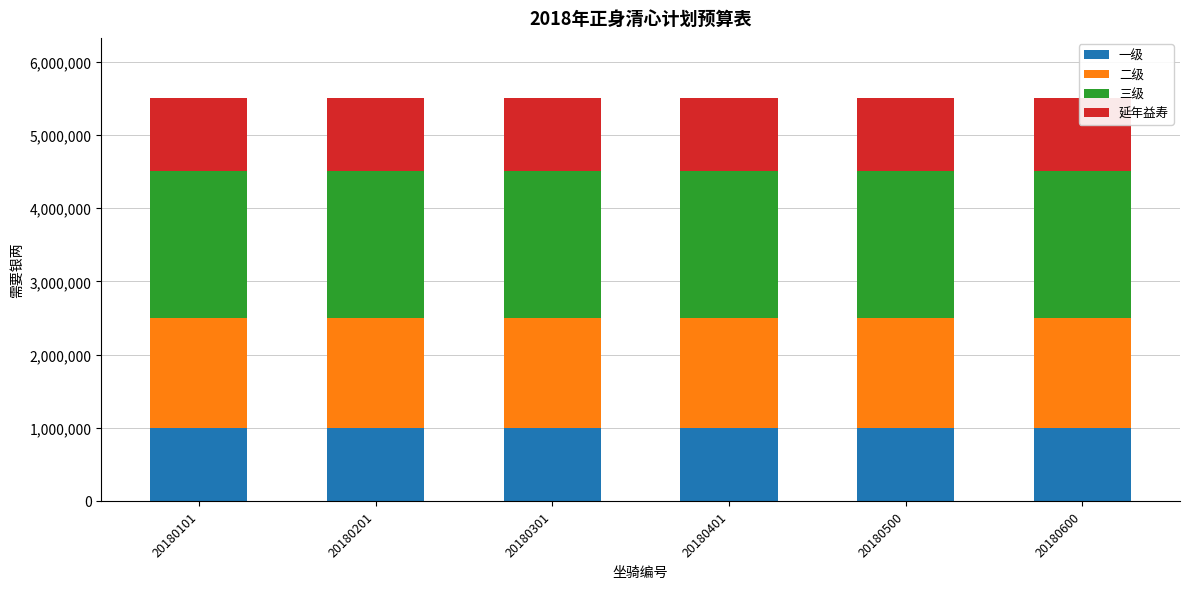

Which category has the highest value across all series?

20180101